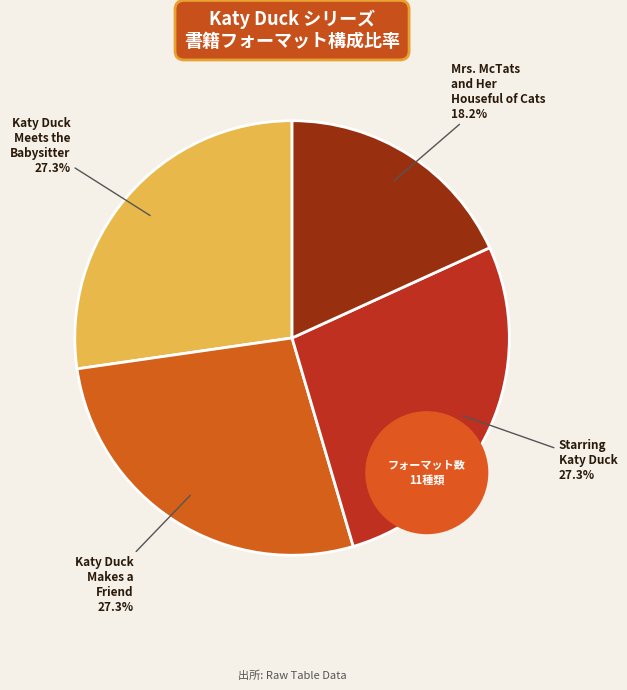

Count the number of slices in the pie.

4